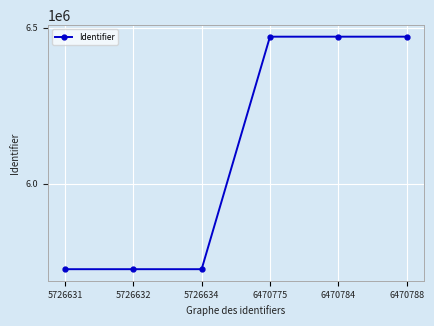

What is the ratio of the value at 6470784 to the value at 6470788?

1.0